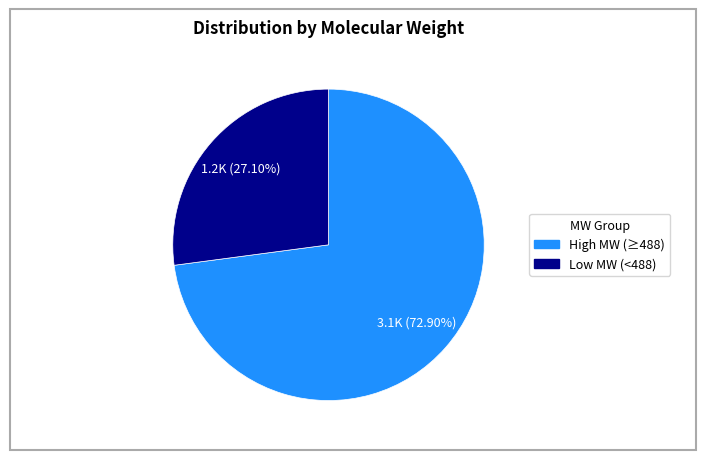

Is there a majority slice in this chart?

Yes